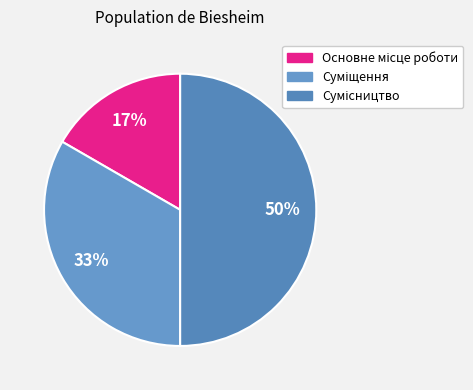

Is there any slice that represents more than half of the pie?

No